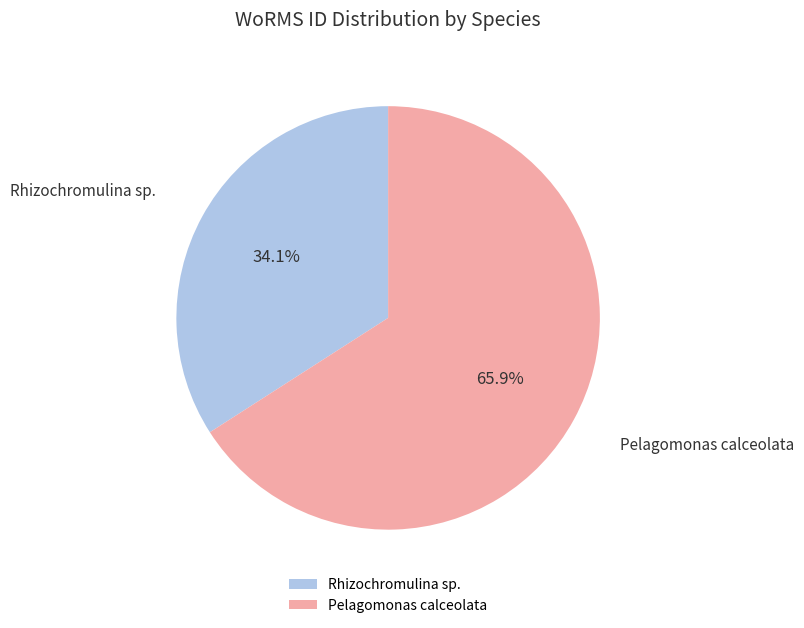

How many slices are in this pie chart?

2